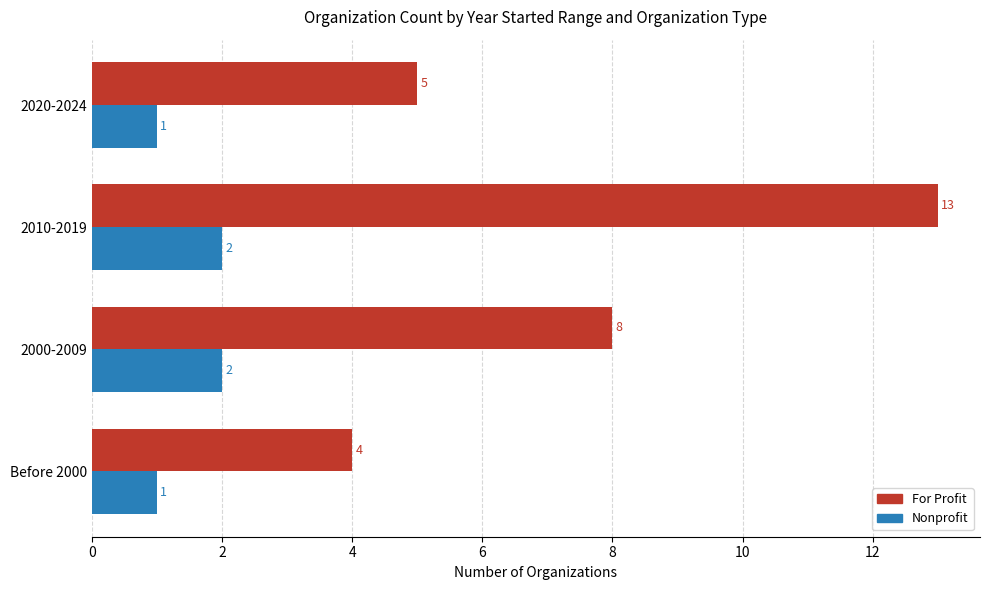

What is the sum of all Nonprofit values?

6